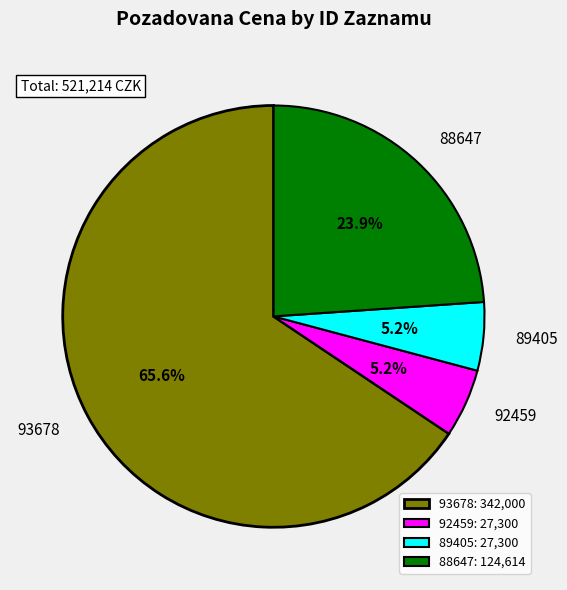

Count the number of slices in the pie.

4